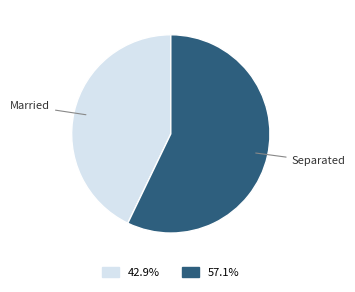

Is there any slice that represents more than half of the pie?

Yes